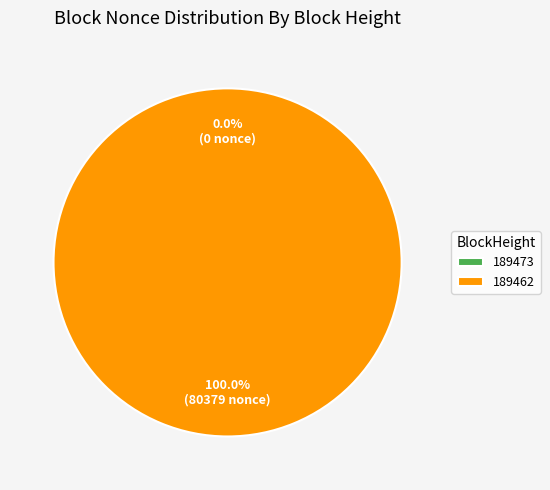

The 189462 slice represents 100% of the pie. True or false?

True